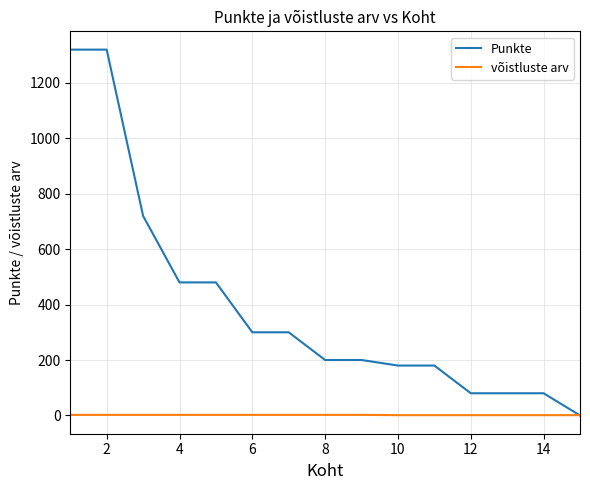

Which series has the largest range (max minus min)?

Punkte